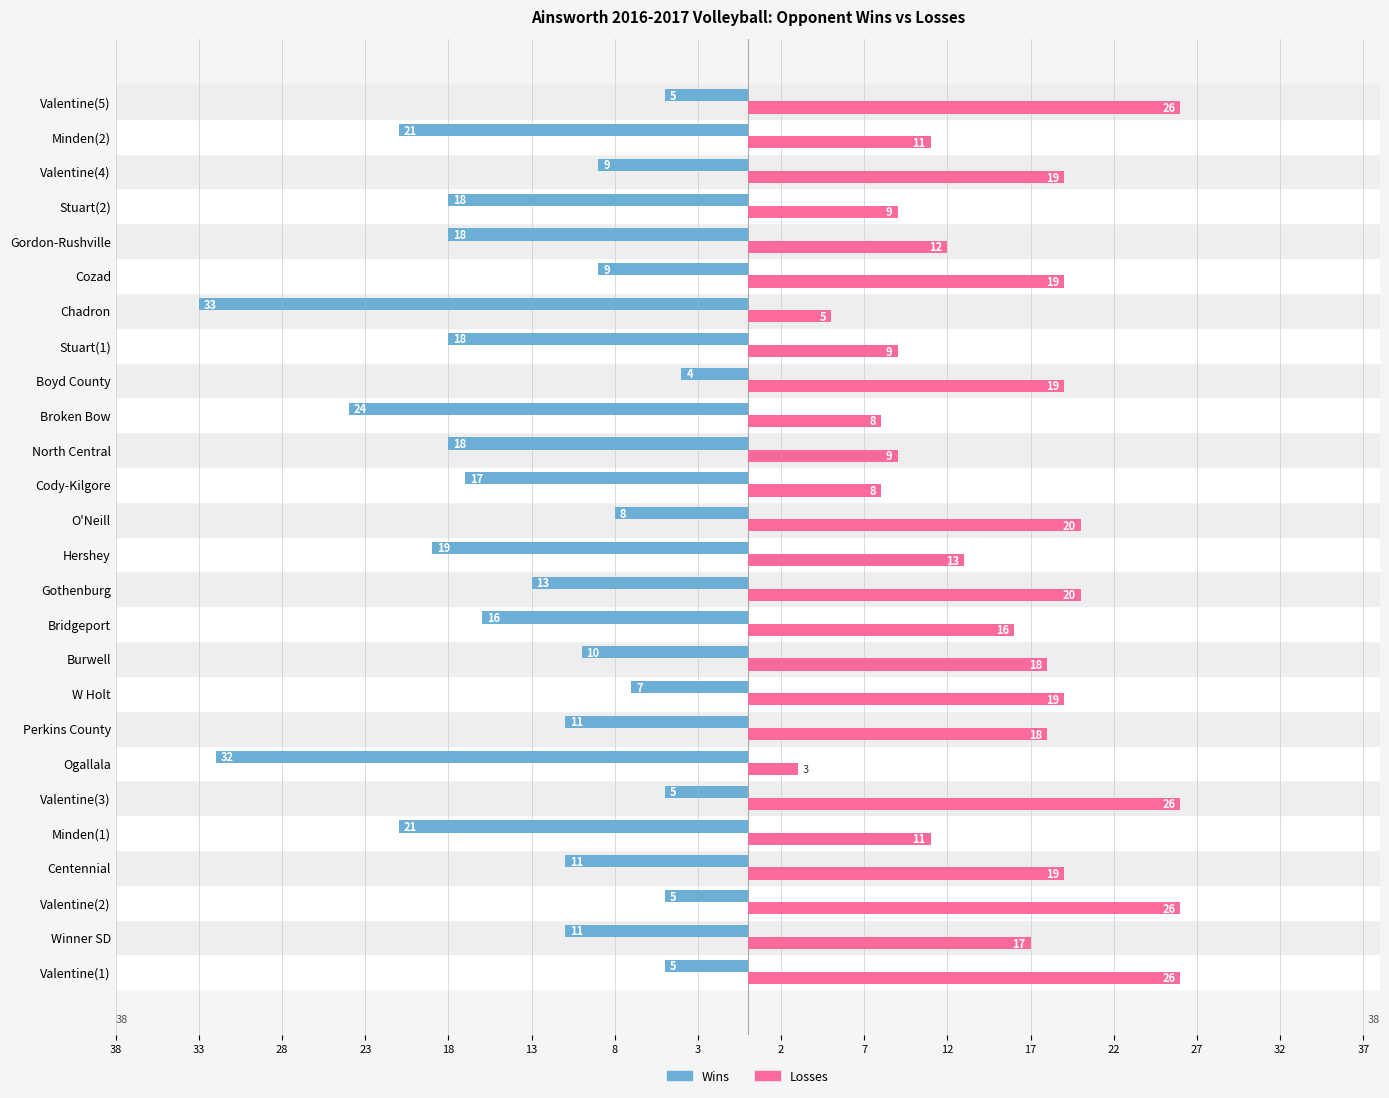

What is the difference between the maximum and minimum values in the Wins series?

29